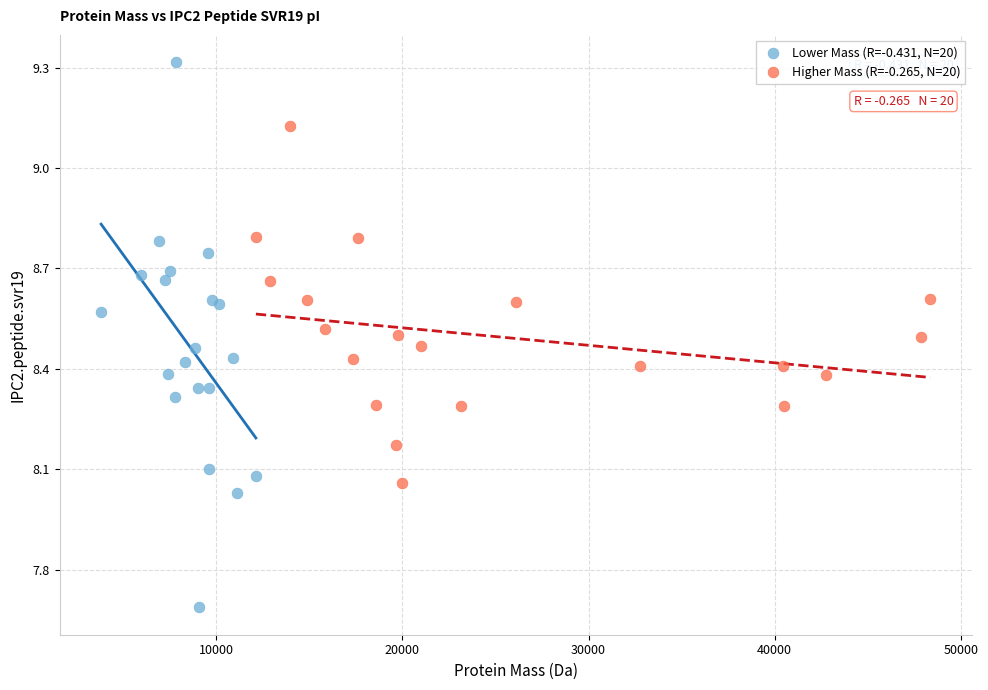

Which series has the widest spread of Y values?

Lower Mass (R=-0.431, N=20)